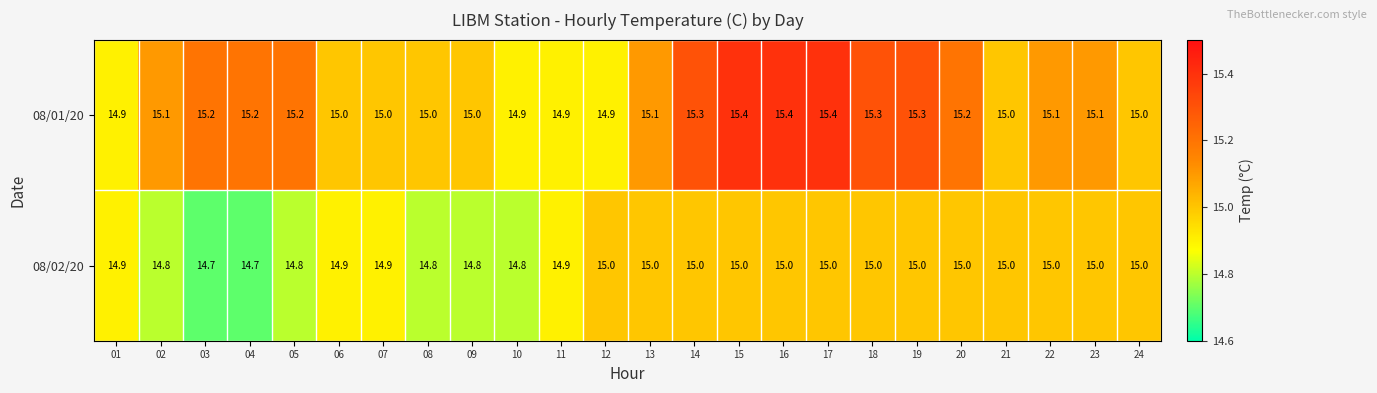

At 22, list the series in order from largest to smallest.

08/01/20, 08/02/20